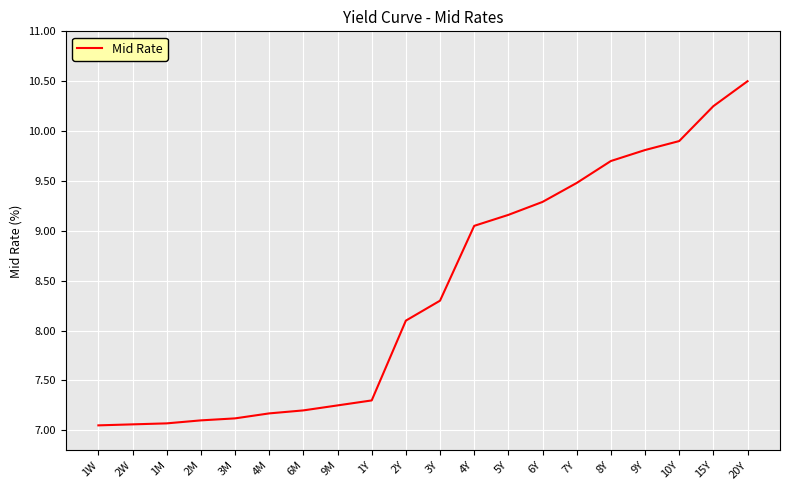

Read the value at 9Y.

9.8